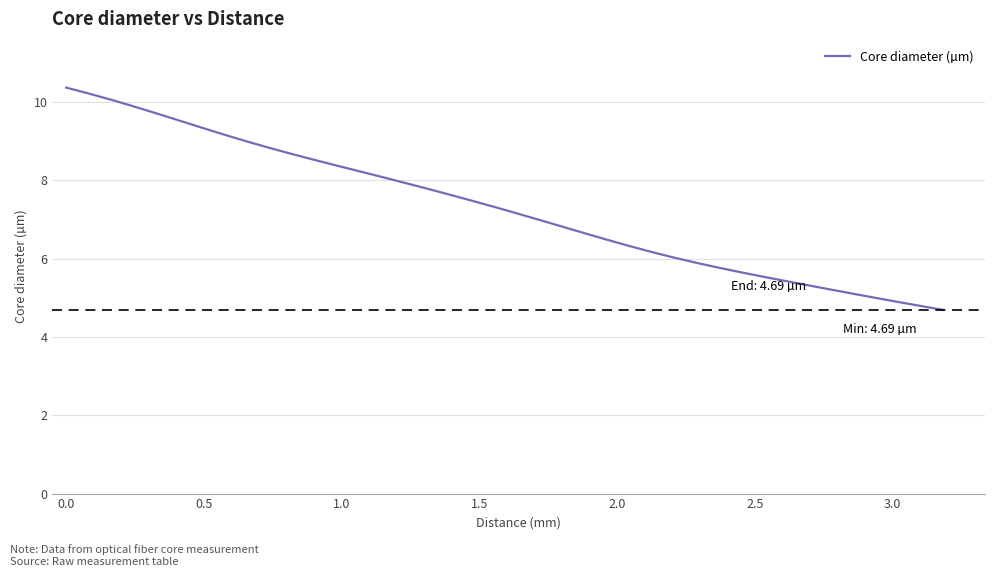

What is the smallest value displayed?

4.7